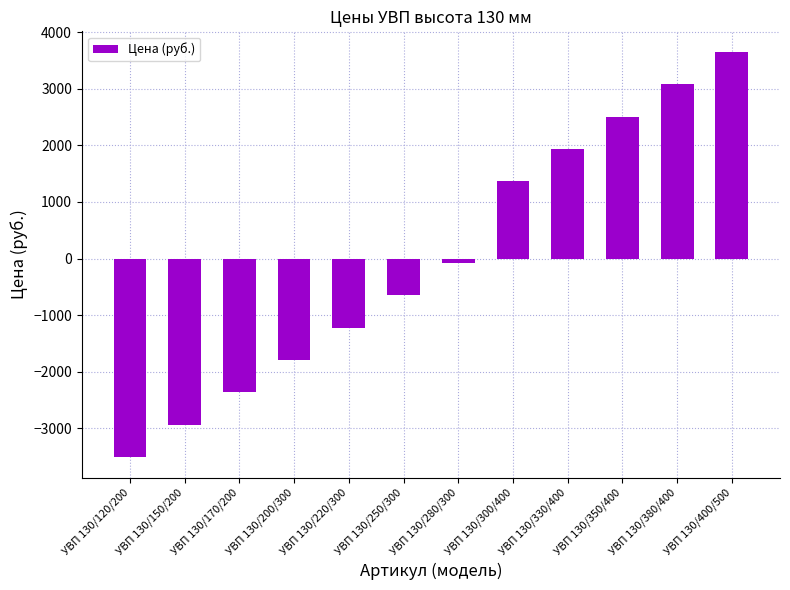

What is the maximum value shown in the chart?

3658.7